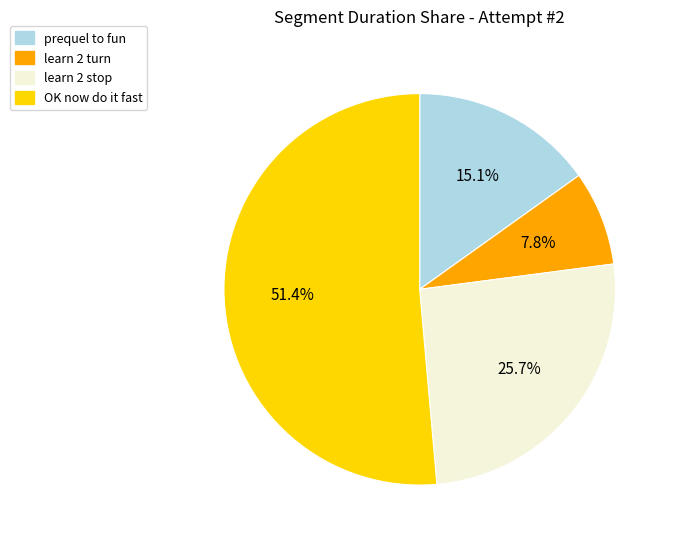

What percentage is NOT represented by learn 2 turn?

92.2%